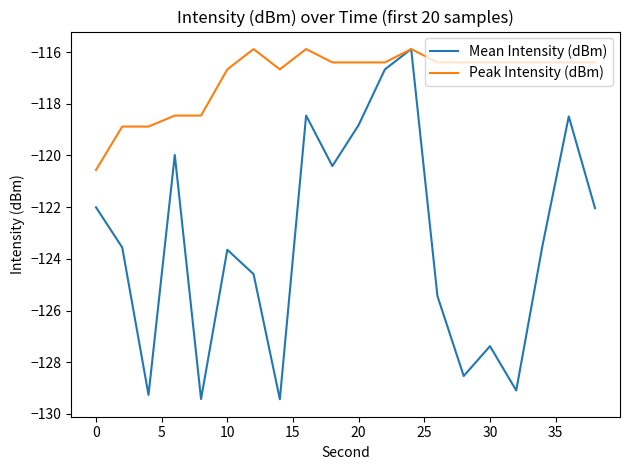

What is the maximum value shown in the chart?

-115.9